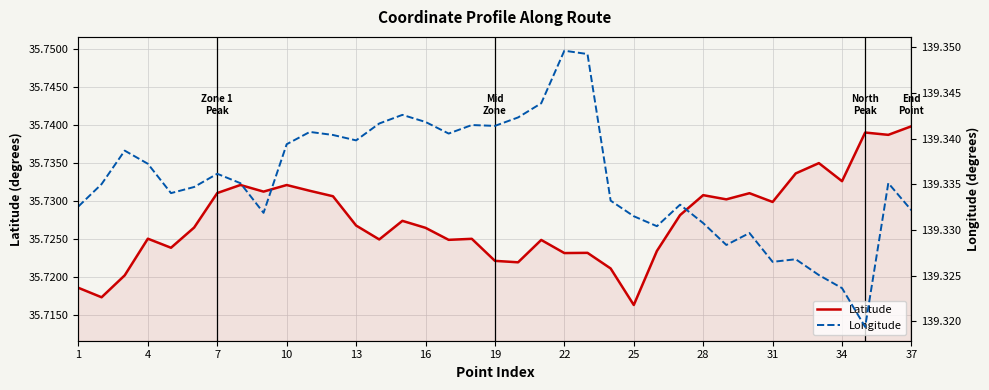

Is it true that Longitude equals 139.3 at 32?

True